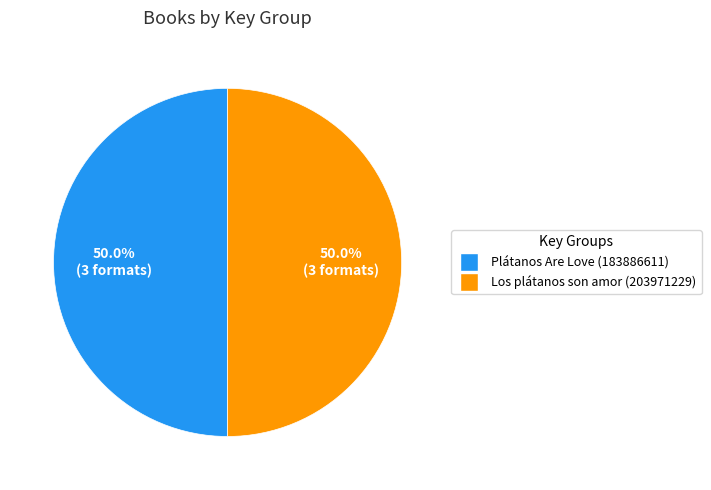

Approximately how many times larger is the value at Los plátanos son amor (203971229) compared to Plátanos Are Love (183886611)?

1.0